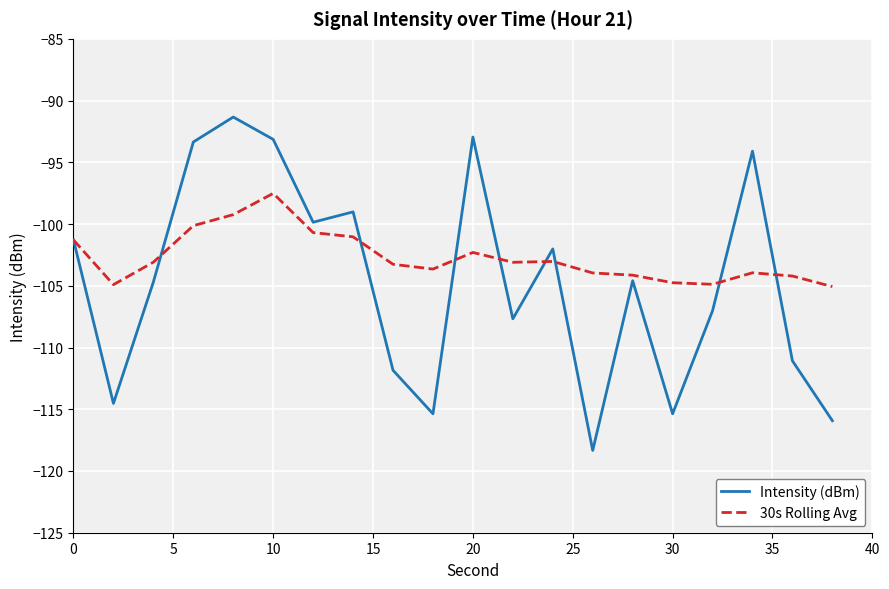

Which series has the largest total across all categories?

30s Rolling Avg